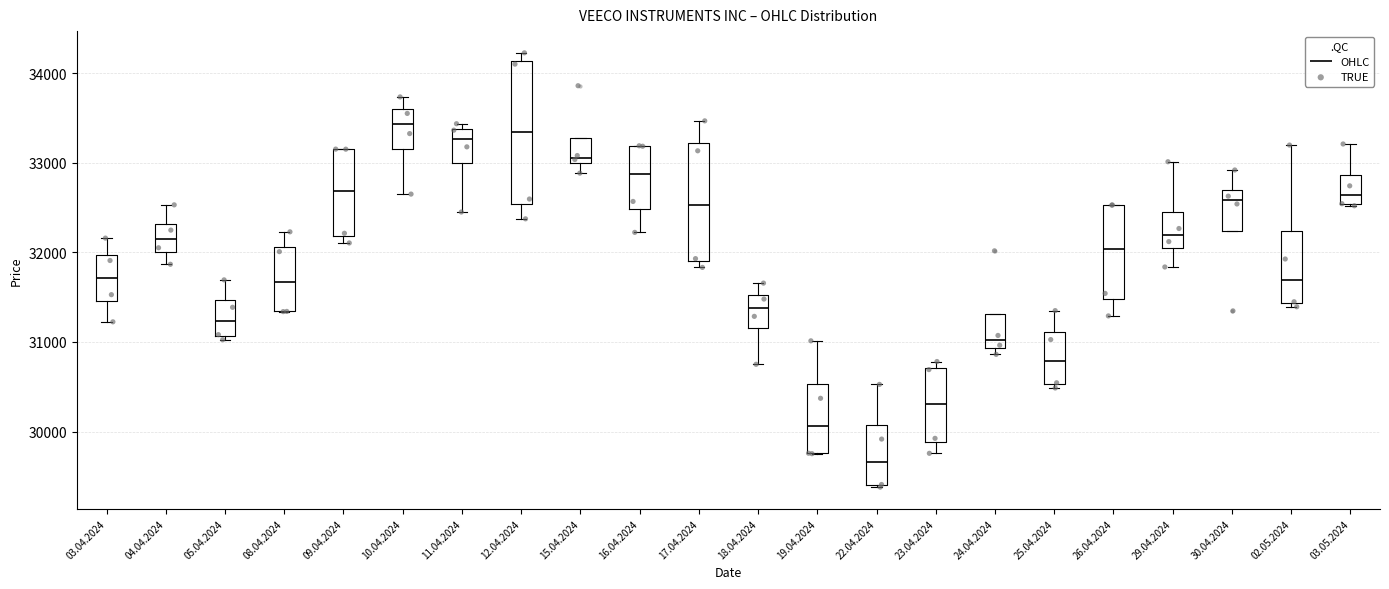

Reading left to right, read every box against the y-axis: the position of its median line, the range the box covers, and the ends of its whiskers. The values are not printed on the chart, so give them approximately, as read against the axis.

03.04.2024: median 31700, box 31500 to 32000, whiskers 31200 to 32200
04.04.2024: median 32100, box 32000 to 32300, whiskers 31900 to 32500
05.04.2024: median 31200, box 31100 to 31500, whiskers 31000 to 31700
08.04.2024: median 31700, box 31300 to 32100, whiskers 31300 to 32200
09.04.2024: median 32700, box 32200 to 33200, whiskers 32100 to 33200
10.04.2024: median 33400, box 33200 to 33600, whiskers 32700 to 33700
11.04.2024: median 33300, box 33000 to 33400, whiskers 32500 to 33400 (just above the box's upper edge)
12.04.2024: median 33300, box 32500 to 34100, whiskers 32400 to 34200
15.04.2024: median 33100, box 33000 to 33300, whiskers 32900 to 33300
16.04.2024: median 32900, box 32500 to 33200, whiskers 32200 to 33200
17.04.2024: median 32500, box 31900 to 33200, whiskers 31800 to 33500
18.04.2024: median 31400, box 31200 to 31500, whiskers 30800 to 31700
19.04.2024: median 30100, box 29800 to 30500, whiskers 29800 to 31000
22.04.2024: median 29700, box 29400 to 30100, whiskers 29400 to 30500
23.04.2024: median 30300, box 29900 to 30700, whiskers 29800 to 30800
24.04.2024: median 31000, box 30900 to 31300, whiskers 30900 (just below the box's lower edge) to 31300
25.04.2024: median 30800, box 30500 to 31100, whiskers 30500 (just below the box's lower edge) to 31400
26.04.2024: median 32000, box 31500 to 32500, whiskers 31300 to 32500
29.04.2024: median 32200, box 32000 to 32500, whiskers 31800 to 33000
30.04.2024: median 32600, box 32200 to 32700, whiskers 32200 to 32900
02.05.2024: median 31700, box 31400 to 32200, whiskers 31400 (just below the box's lower edge) to 33200
03.05.2024: median 32600, box 32500 to 32900, whiskers 32500 to 33200